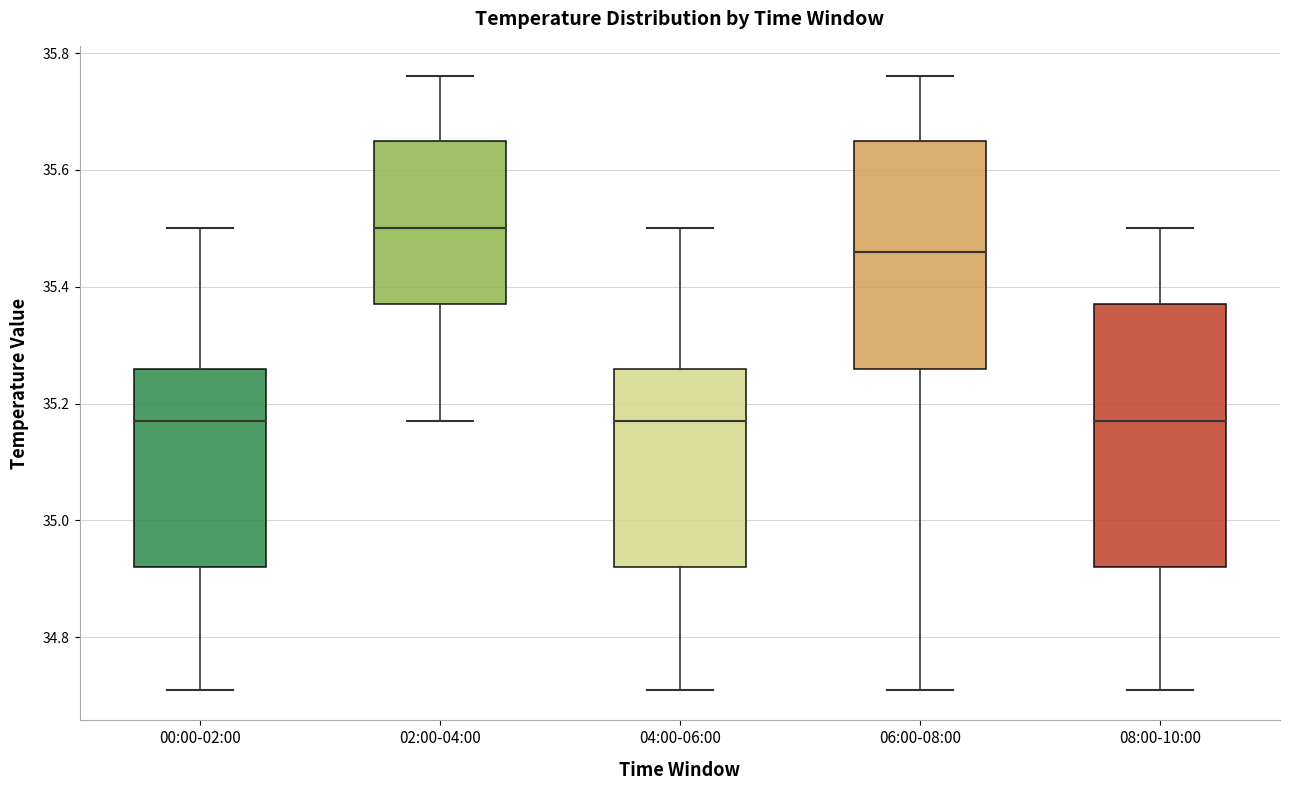

Which box's median line is the highest?

02:00-04:00